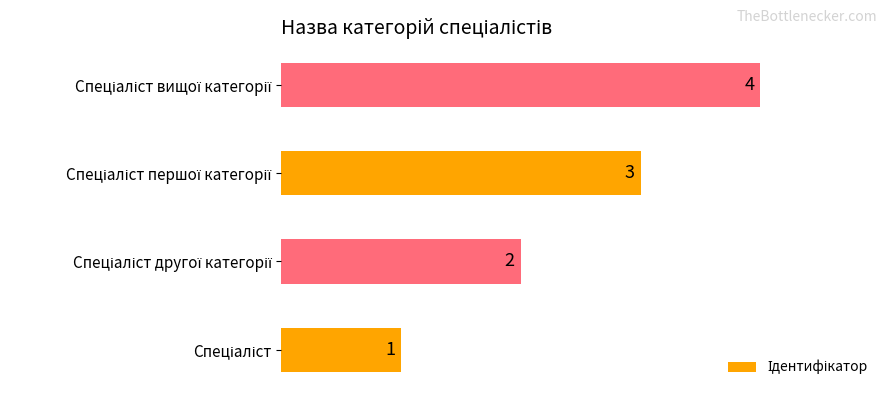

How many values are between 2 and 4?

3